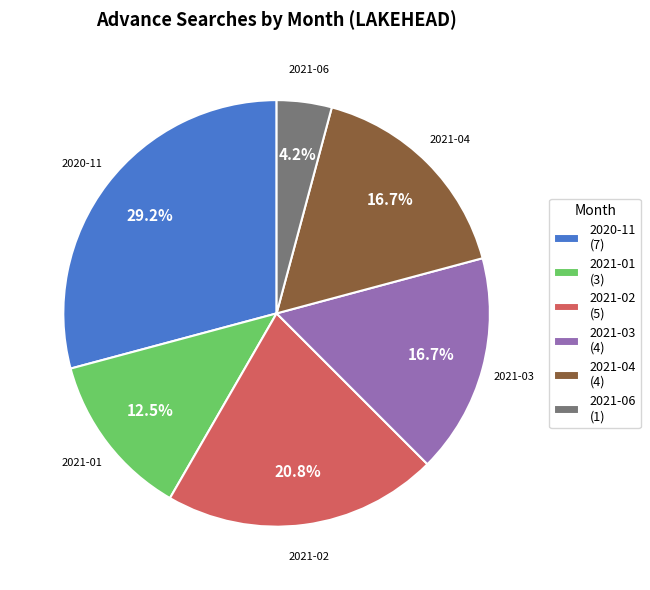

To the nearest percent, what is the difference between the largest and smallest slice percentages?

25%